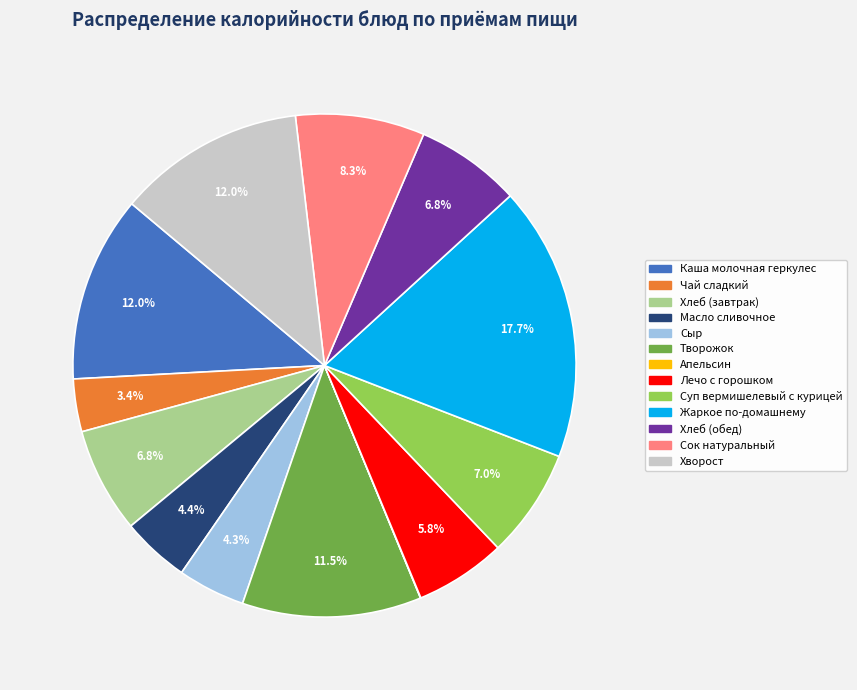

Combined, what portion of the pie is Жаркое по-домашнему and Лечо с горошком?

23.5%